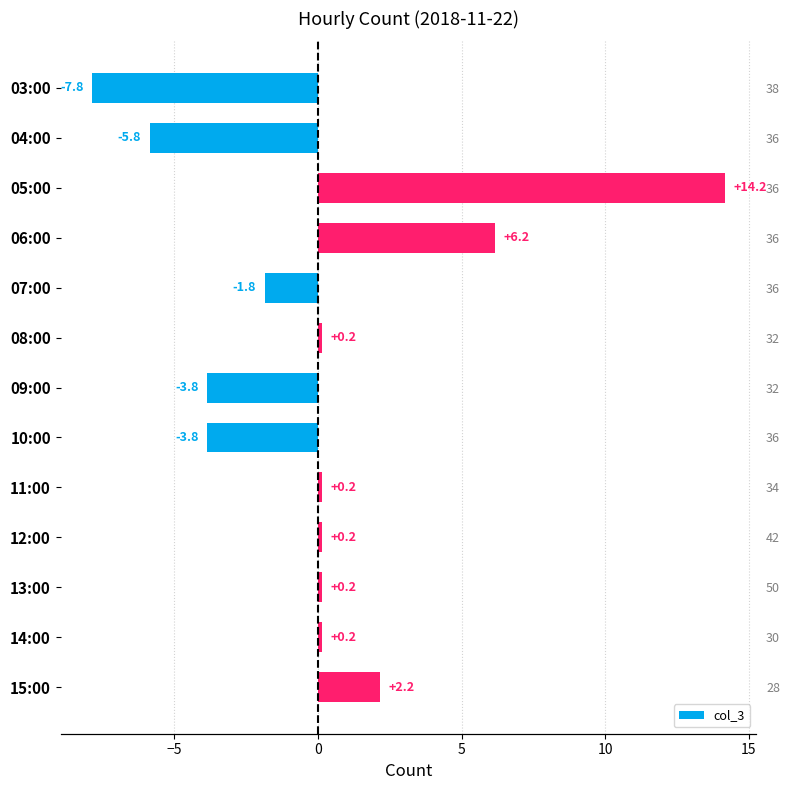

Reading left to right, extract all data points from this chart.

-7.8	-5.8	14.2	6.2	-1.8	0.2	-3.8	-3.8	0.2	0.2	0.2	0.2	2.2